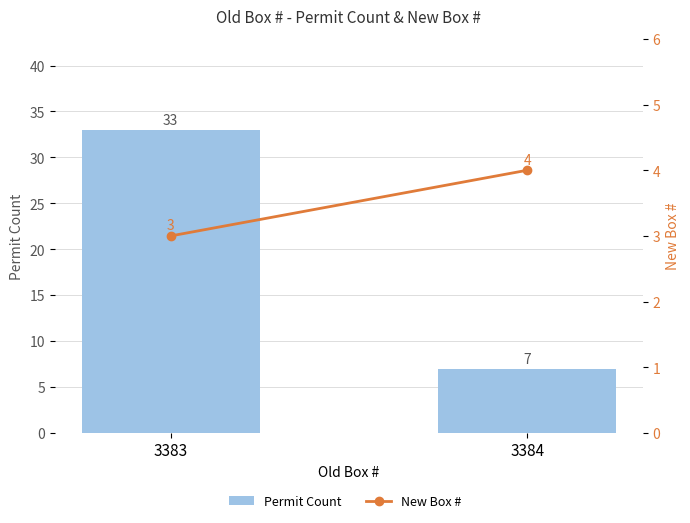

What is the minimum value for Permit Count?

7